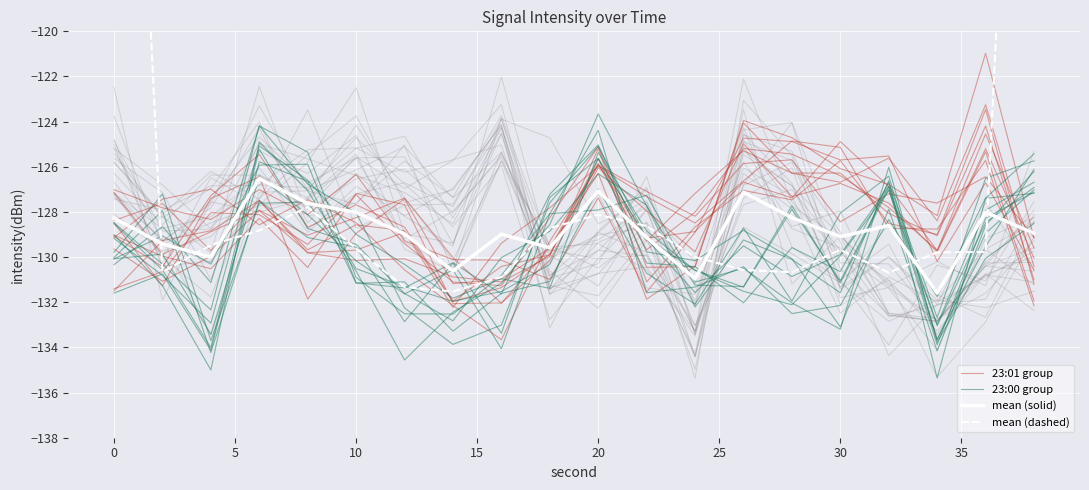

After their last crossing, which series has the higher values: mean (dashed) or 23:01 group?

mean (dashed)